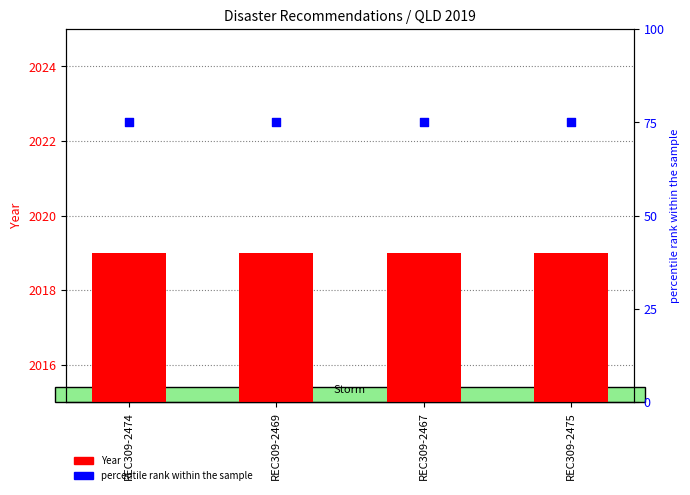

Which series has the largest Y range (max minus min)?

Year